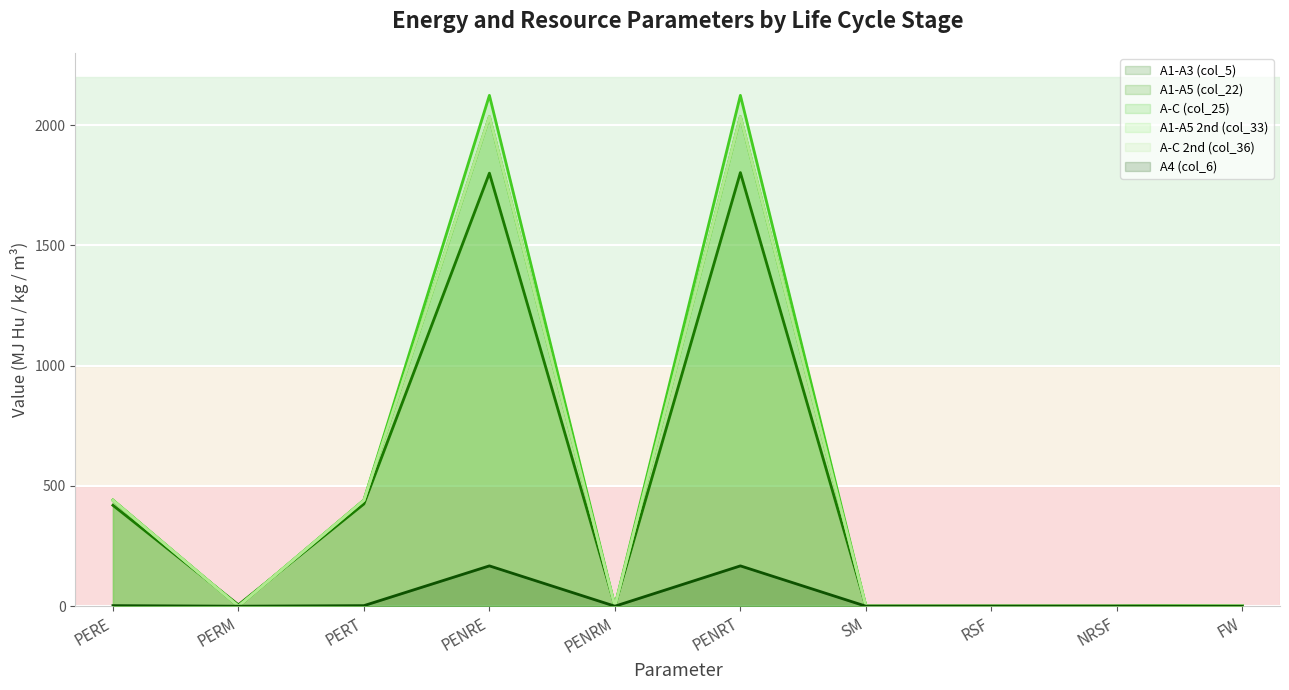

True or false: A4 (col_6) has more than 0 interior local peaks.

True